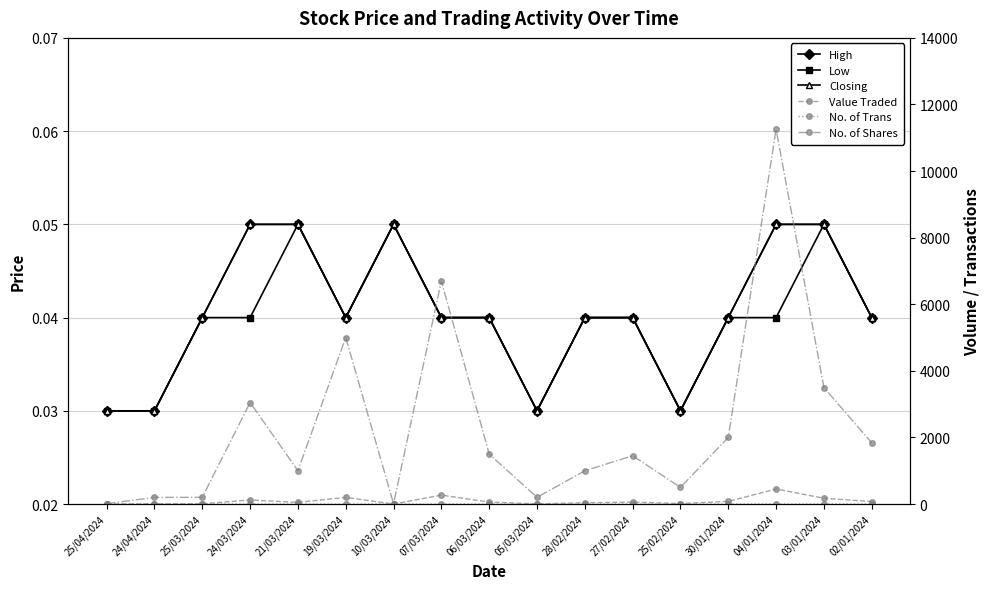

At which category is the sum across all series the highest?

04/01/2024